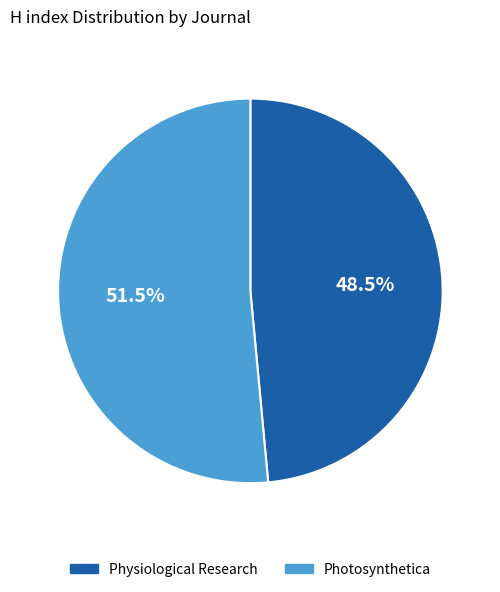

What is the largest slice in the pie chart?

Photosynthetica